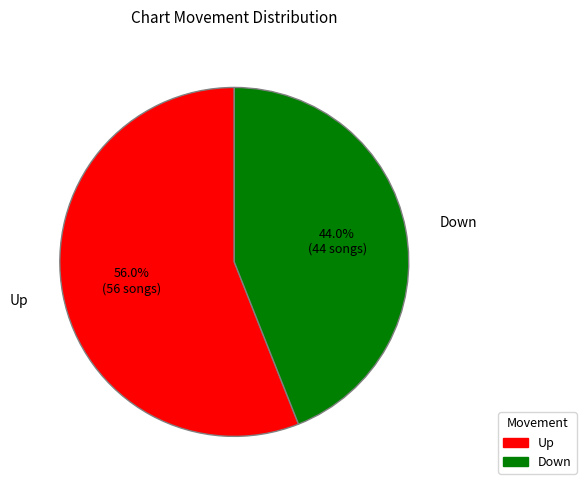

To the nearest percent, what is the average slice percentage?

50%